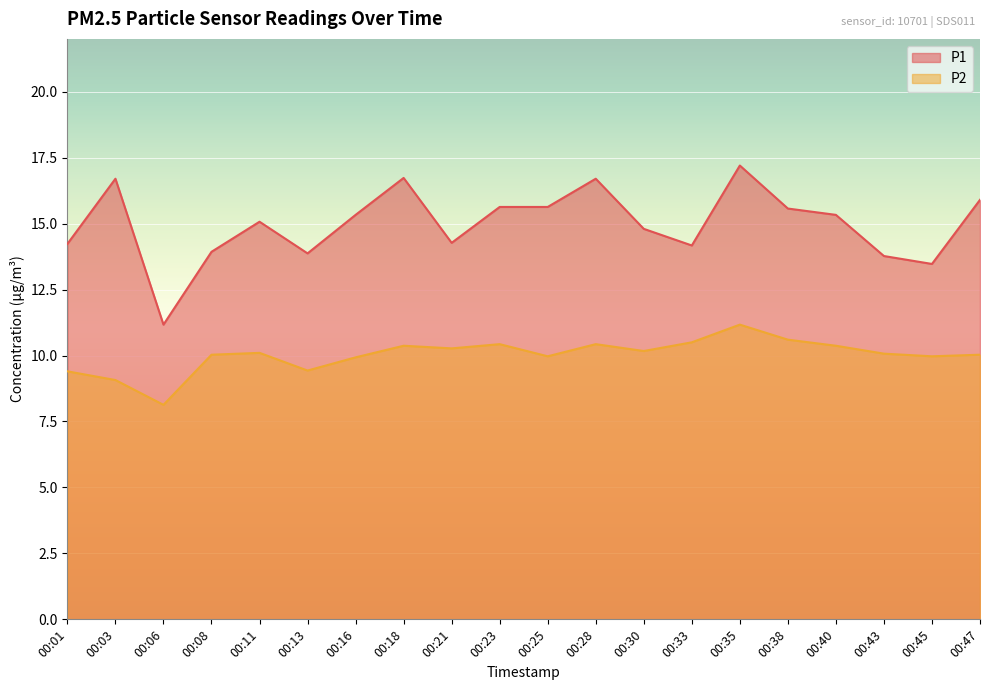

Is it true that P1 equals 24.0 at 00:40?

False